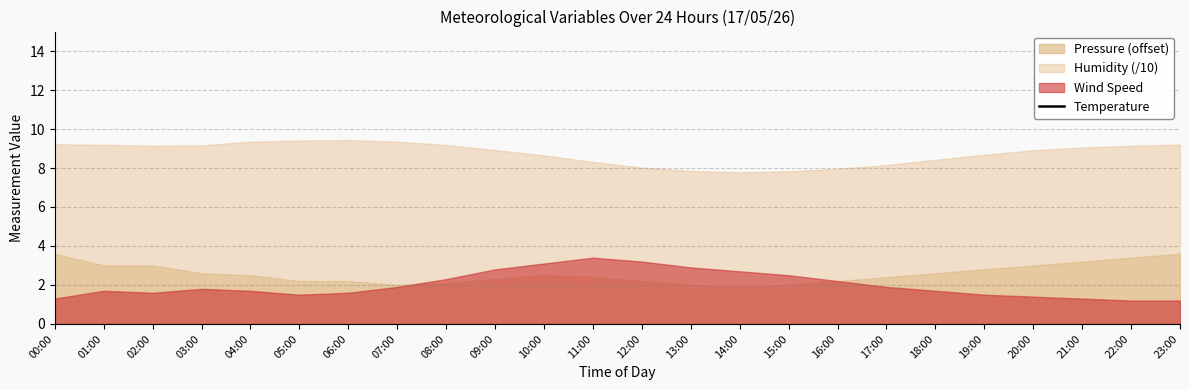

At which category does the data reach its first local peak?

03:00